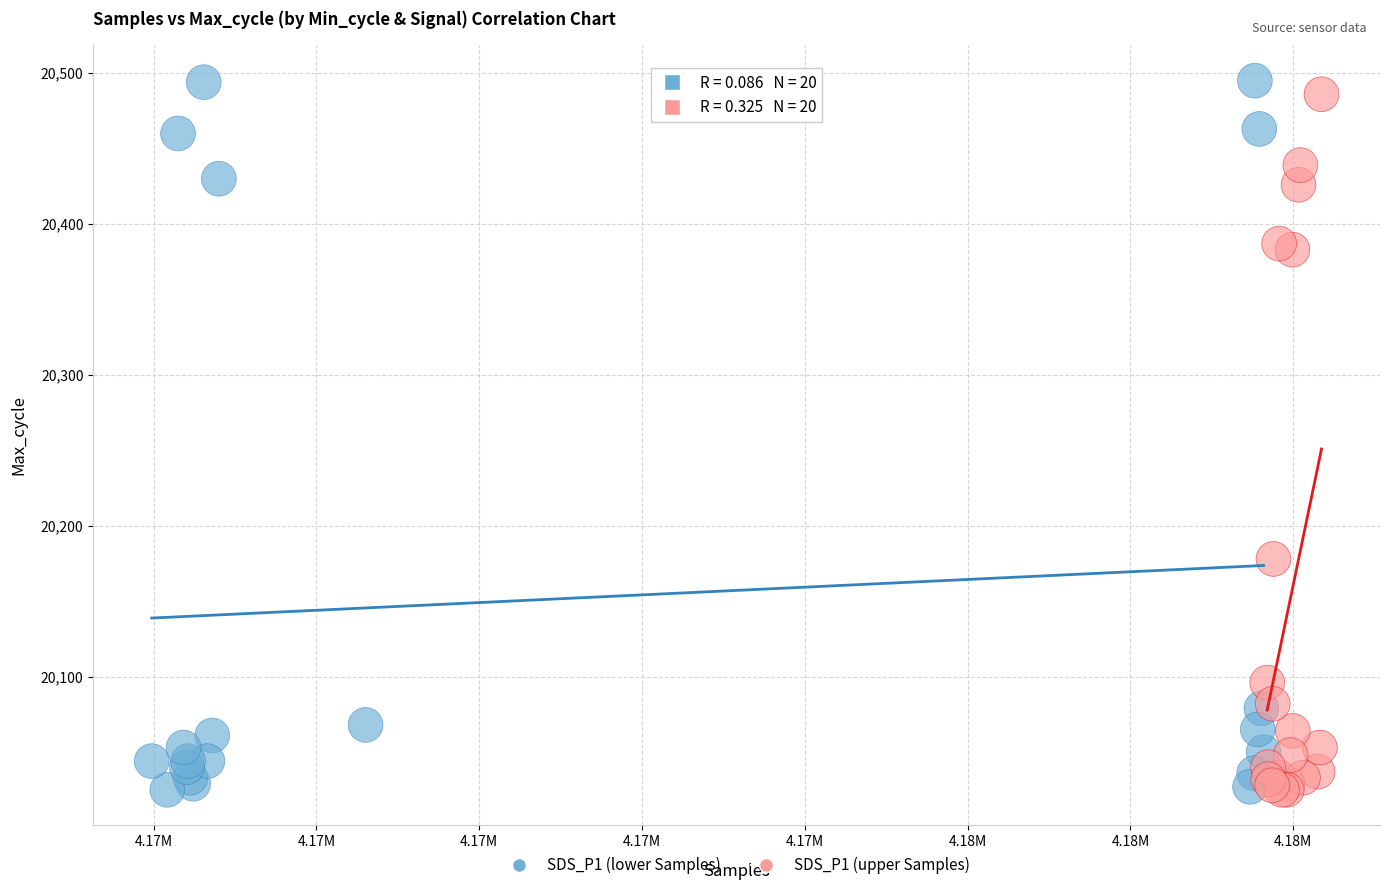

What are all the series names shown in the legend?

SDS_P1 (lower Samples), SDS_P1 (upper Samples)